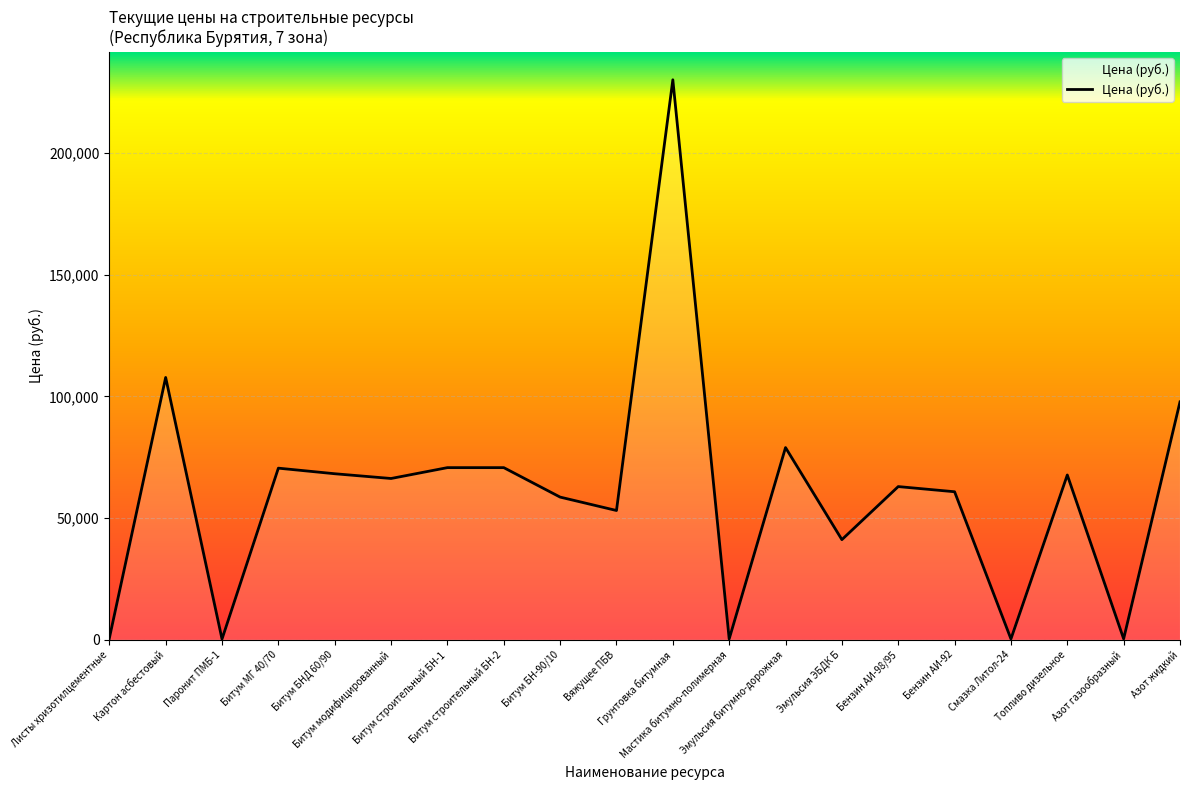

How many lines are shown in the chart?

1